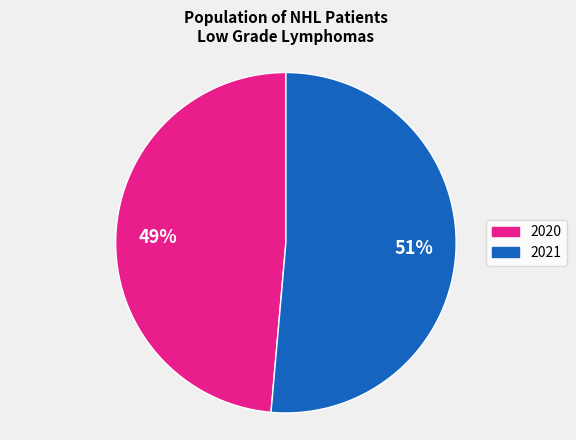

To the nearest percent, what percentage of the pie is 2021?

51%